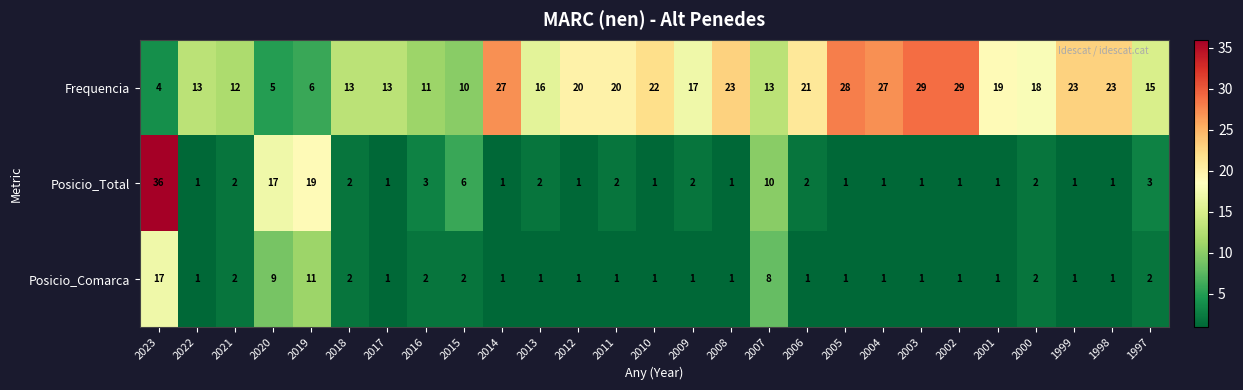

What is the spread (max minus min) of values at 2017?

12